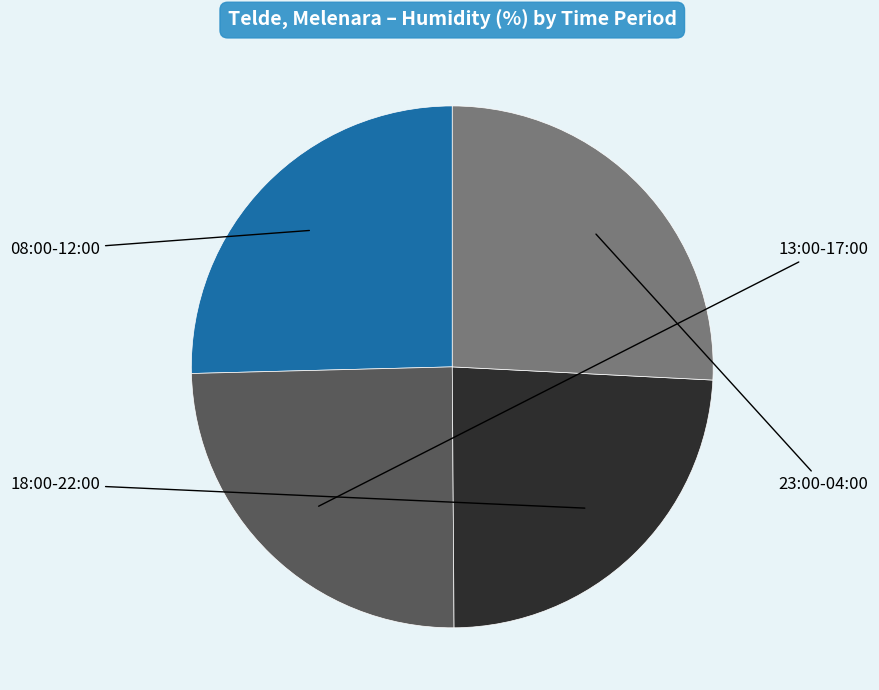

Is there any slice that represents more than half of the pie?

No